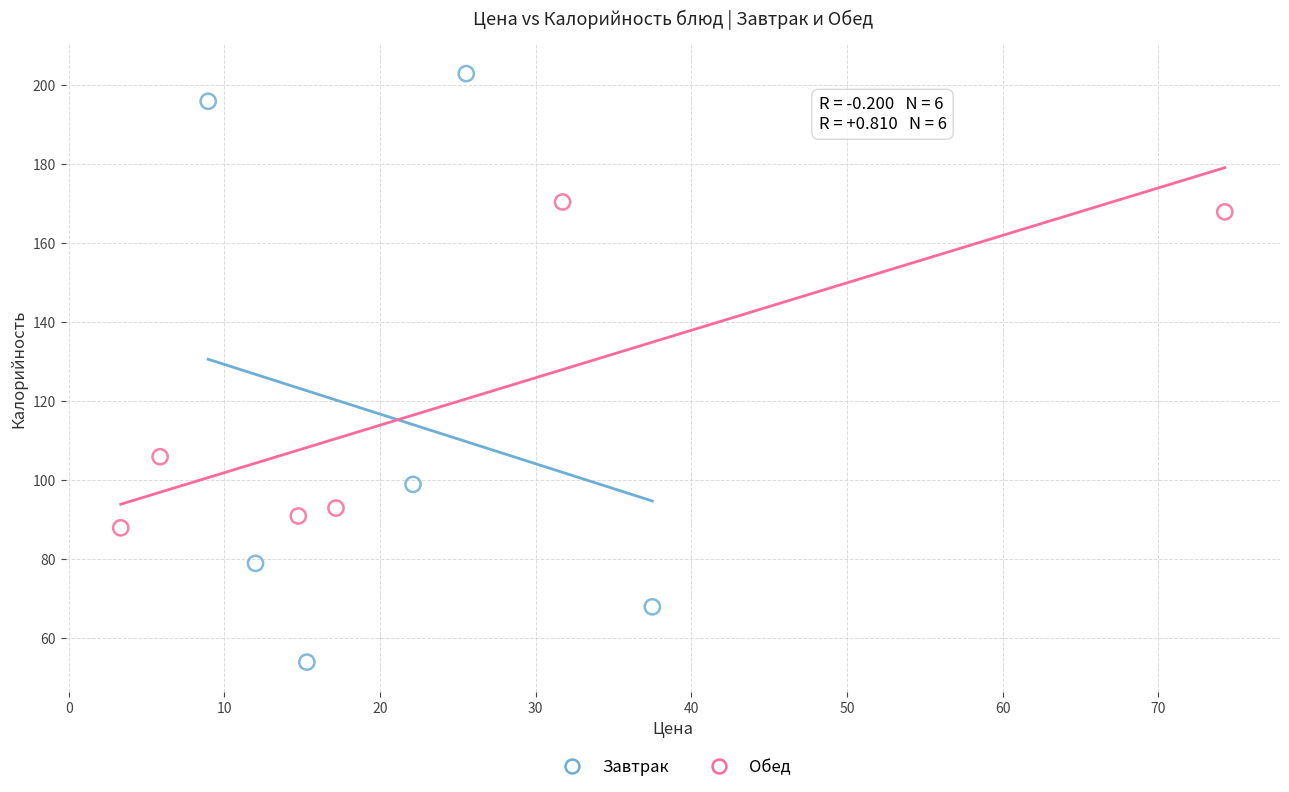

Which series has the largest Y range (max minus min)?

Завтрак